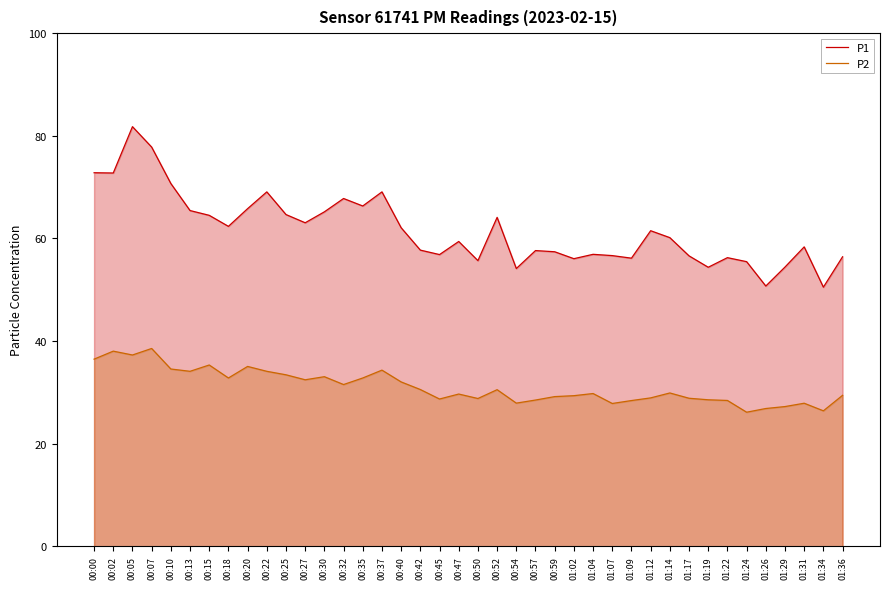

At which category does the chart reach its peak across all series?

00:05